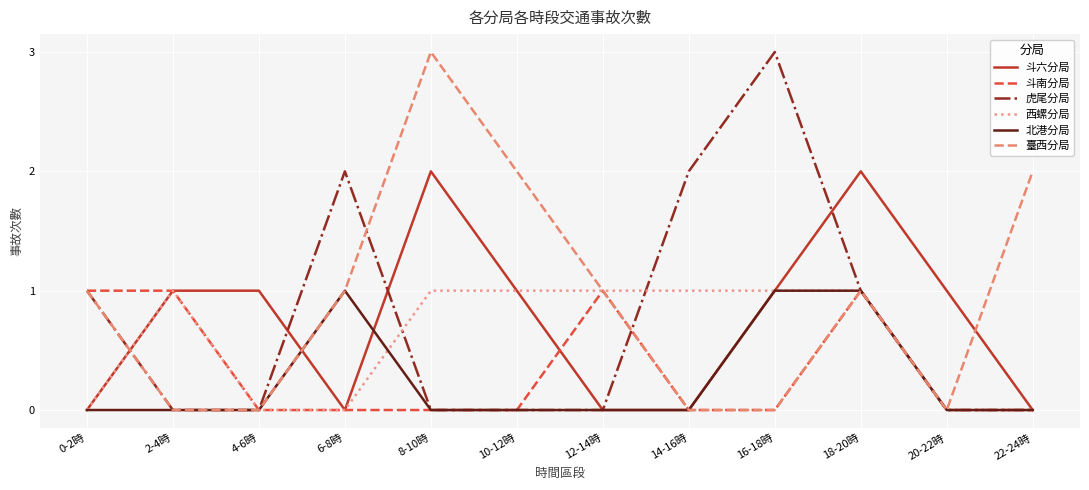

What is the total value across all series at 14-16時?

3